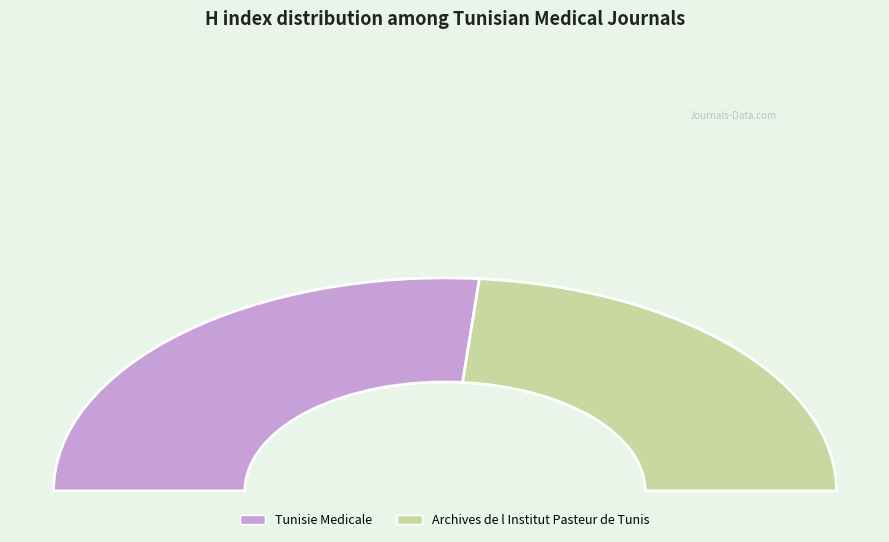

What percentage is the Tunisie Medicale slice, to the nearest percent?

53%